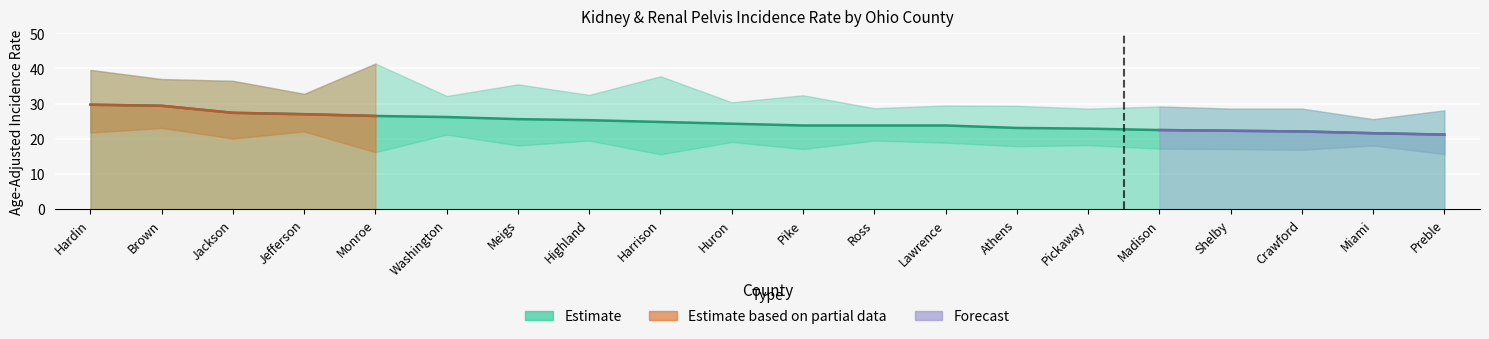

The Rate series shows 41.0 at Jackson. True or false?

False